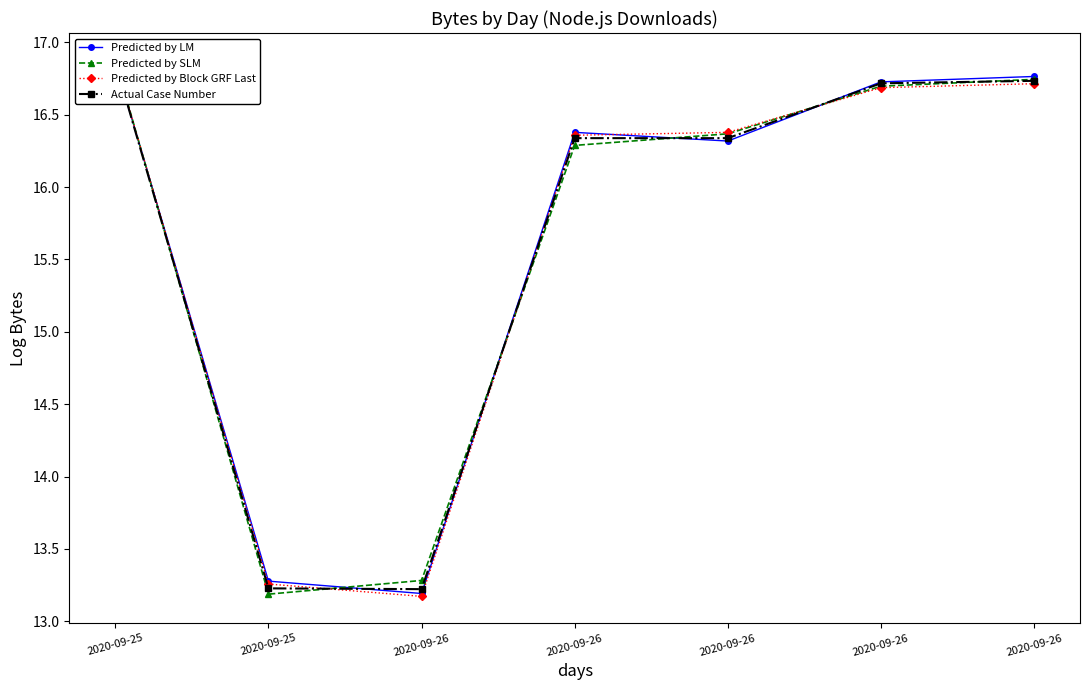

True or false: Actual Case Number has a value of 16.7 at 2020-09-26.

True